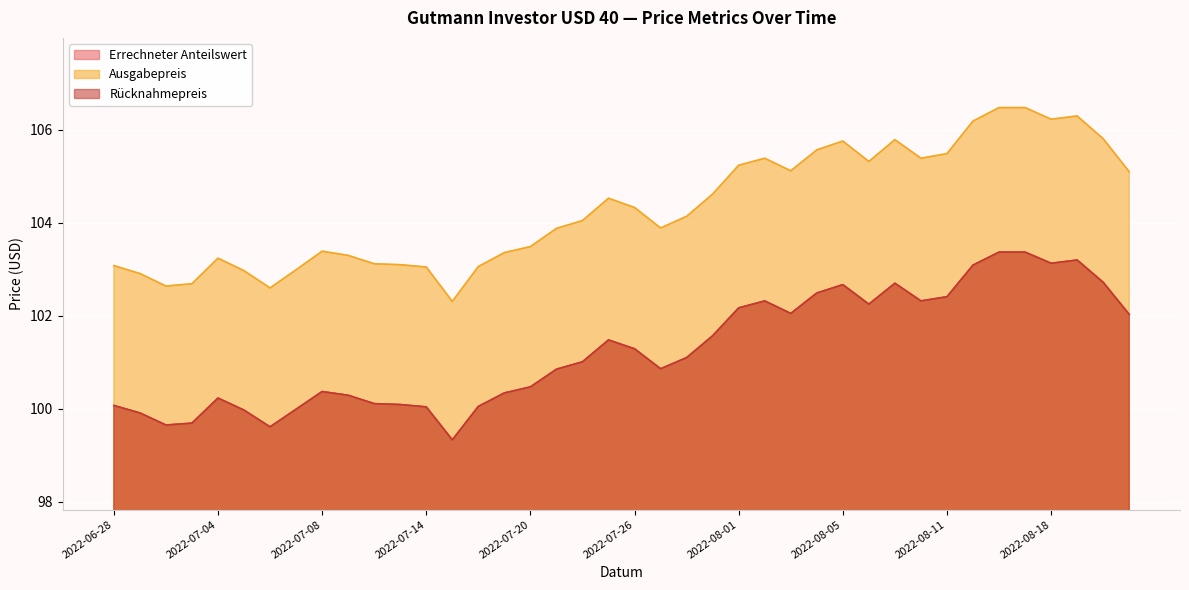

Reading right to left, extract all data points from this chart.

Errechneter Anteilswert: 2022-08-23=102.0	2022-08-22=102.7	2022-08-19=103.2	2022-08-18=103.1	2022-08-17=103.4	2022-08-16=103.4	2022-08-12=103.1	2022-08-11=102.4	2022-08-10=102.3	2022-08-09=102.7	2022-08-08=102.2	2022-08-05=102.7	2022-08-04=102.5	2022-08-03=102.0	2022-08-02=102.3	2022-08-01=102.2	2022-07-29=101.6	2022-07-28=101.1	2022-07-27=100.9	2022-07-26=101.3	2022-07-25=101.5	2022-07-22=101.0	2022-07-21=100.8	2022-07-20=100.5	2022-07-19=100.3	2022-07-18=100.0	2022-07-15=99.3	2022-07-14=100.0	2022-07-13=100.1	2022-07-12=100.1	2022-07-11=100.3	2022-07-08=100.4	2022-07-07=100.0	2022-07-06=99.6	2022-07-05=100.0	2022-07-04=100.2	2022-07-01=99.7	2022-06-30=99.7	2022-06-29=99.9	2022-06-28=100.1
Ausgabepreis: 2022-08-23=105.1	2022-08-22=105.8	2022-08-19=106.3	2022-08-18=106.2	2022-08-17=106.5	2022-08-16=106.5	2022-08-12=106.2	2022-08-11=105.5	2022-08-10=105.4	2022-08-09=105.8	2022-08-08=105.3	2022-08-05=105.8	2022-08-04=105.6	2022-08-03=105.1	2022-08-02=105.4	2022-08-01=105.2	2022-07-29=104.6	2022-07-28=104.1	2022-07-27=103.9	2022-07-26=104.3	2022-07-25=104.5	2022-07-22=104.0	2022-07-21=103.9	2022-07-20=103.5	2022-07-19=103.4	2022-07-18=103.1	2022-07-15=102.3	2022-07-14=103.0	2022-07-13=103.1	2022-07-12=103.1	2022-07-11=103.3	2022-07-08=103.4	2022-07-07=103.0	2022-07-06=102.6	2022-07-05=103.0	2022-07-04=103.2	2022-07-01=102.7	2022-06-30=102.6	2022-06-29=102.9	2022-06-28=103.1
Rücknahmepreis: 2022-08-23=102.0	2022-08-22=102.7	2022-08-19=103.2	2022-08-18=103.1	2022-08-17=103.4	2022-08-16=103.4	2022-08-12=103.1	2022-08-11=102.4	2022-08-10=102.3	2022-08-09=102.7	2022-08-08=102.2	2022-08-05=102.7	2022-08-04=102.5	2022-08-03=102.0	2022-08-02=102.3	2022-08-01=102.2	2022-07-29=101.6	2022-07-28=101.1	2022-07-27=100.9	2022-07-26=101.3	2022-07-25=101.5	2022-07-22=101.0	2022-07-21=100.8	2022-07-20=100.5	2022-07-19=100.3	2022-07-18=100.0	2022-07-15=99.3	2022-07-14=100.0	2022-07-13=100.1	2022-07-12=100.1	2022-07-11=100.3	2022-07-08=100.4	2022-07-07=100.0	2022-07-06=99.6	2022-07-05=100.0	2022-07-04=100.2	2022-07-01=99.7	2022-06-30=99.7	2022-06-29=99.9	2022-06-28=100.1